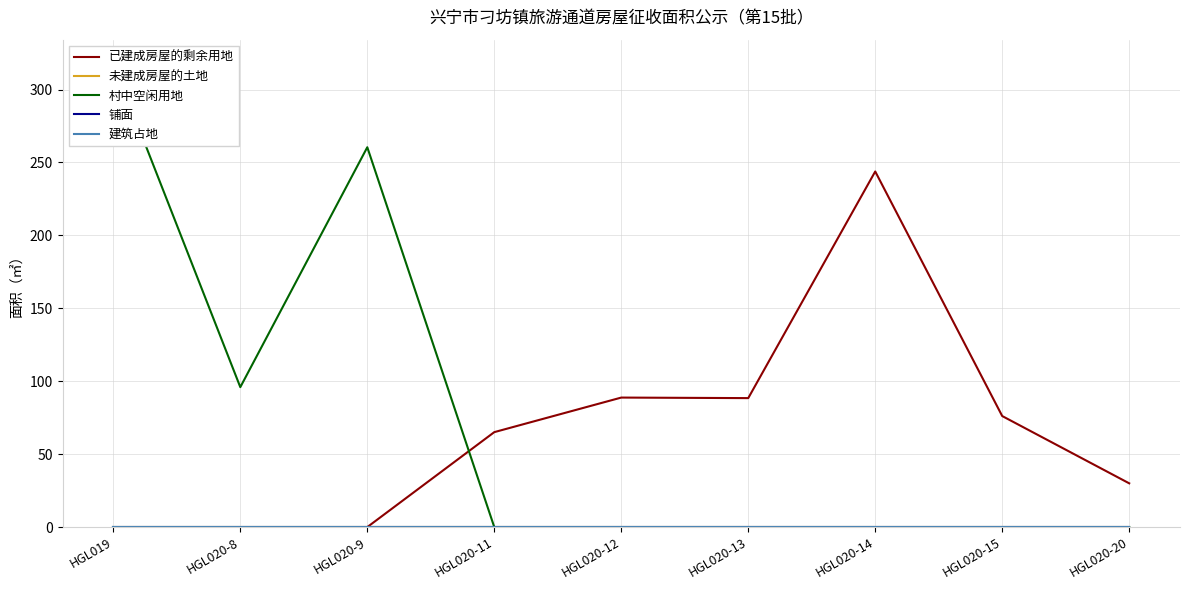

Reading right to left, transcribe all the data shown in this chart.

已建成房屋的剩余用地: HGL020-20=30.0	HGL020-15=76.1	HGL020-14=243.8	HGL020-13=88.4	HGL020-12=88.8	HGL020-11=65.1	HGL020-9=0.0	HGL020-8=0.0	HGL019=0.0
未建成房屋的土地: HGL020-20=0.0	HGL020-15=0.0	HGL020-14=0.0	HGL020-13=0.0	HGL020-12=0.0	HGL020-11=0.0	HGL020-9=0.0	HGL020-8=0.0	HGL019=0.0
村中空闲用地: HGL020-20=0.0	HGL020-15=0.0	HGL020-14=0.0	HGL020-13=0.0	HGL020-12=0.0	HGL020-11=0.0	HGL020-9=260.4	HGL020-8=95.9	HGL019=318.3
铺面: HGL020-20=0.0	HGL020-15=0.0	HGL020-14=0.0	HGL020-13=0.0	HGL020-12=0.0	HGL020-11=0.0	HGL020-9=0.0	HGL020-8=0.0	HGL019=0.0
建筑占地: HGL020-20=0.0	HGL020-15=0.0	HGL020-14=0.0	HGL020-13=0.0	HGL020-12=0.0	HGL020-11=0.0	HGL020-9=0.0	HGL020-8=0.0	HGL019=0.0